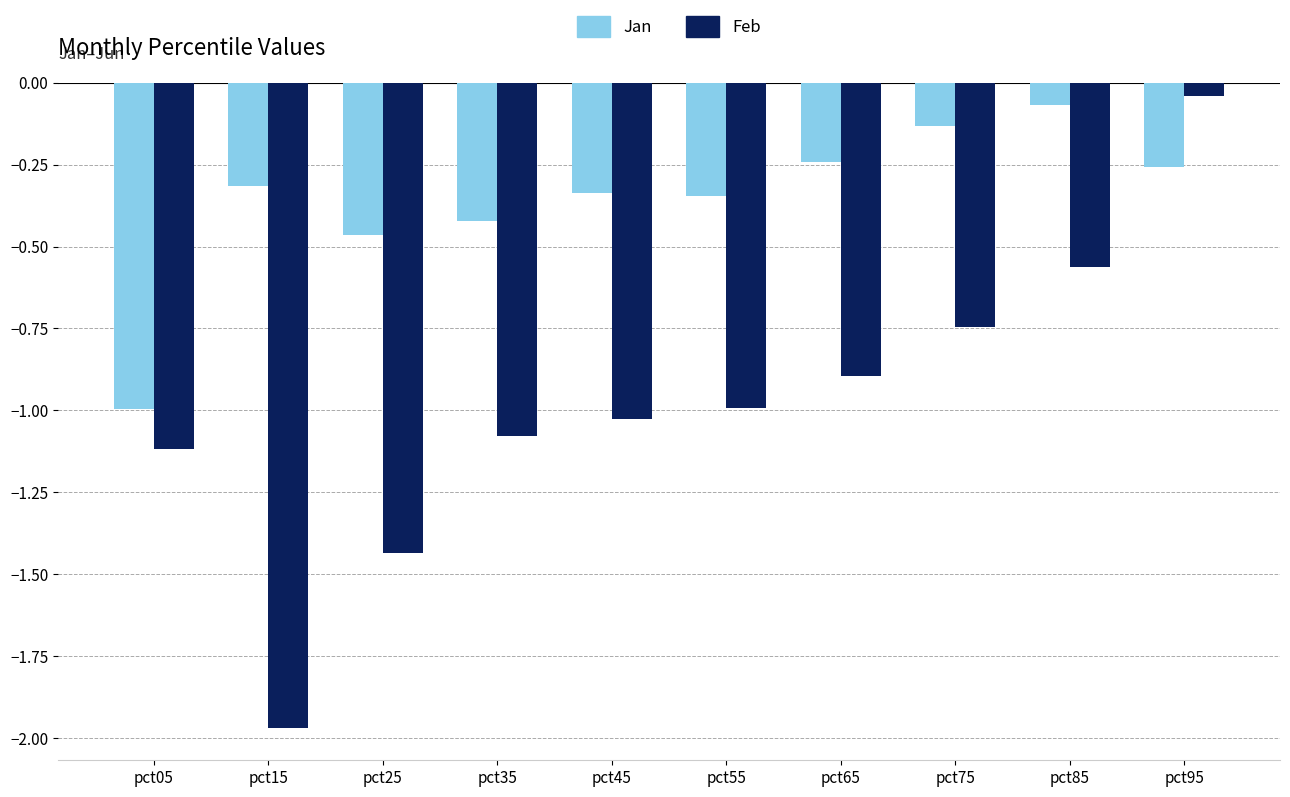

At which label does Feb reach its peak?

pct95